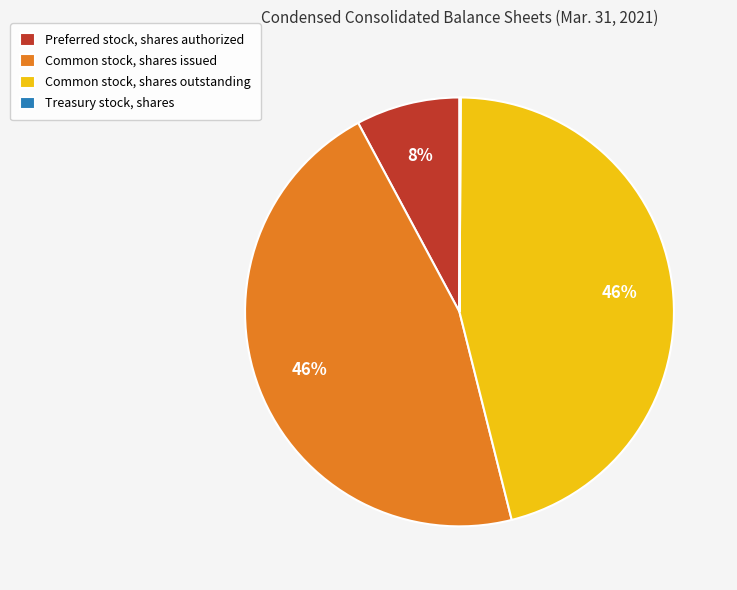

To the nearest percent, what percentage of the pie is Common stock, shares outstanding?

46%